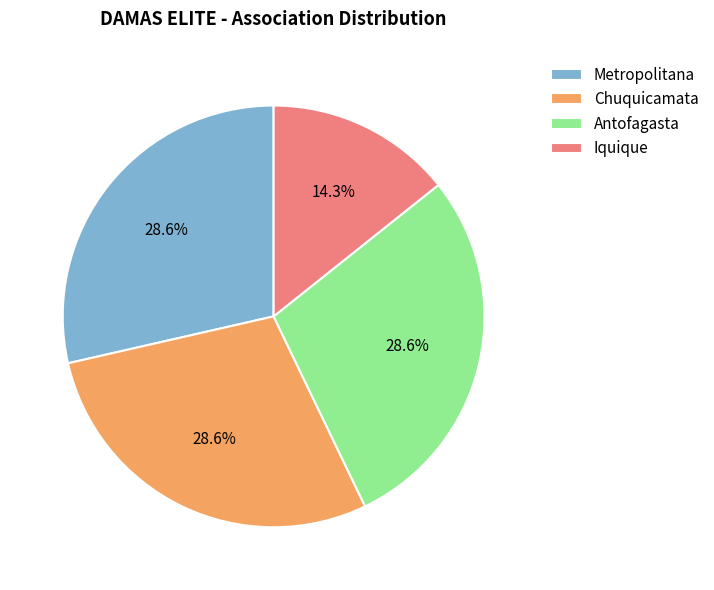

What percentage is the Antofagasta slice, to the nearest percent?

29%